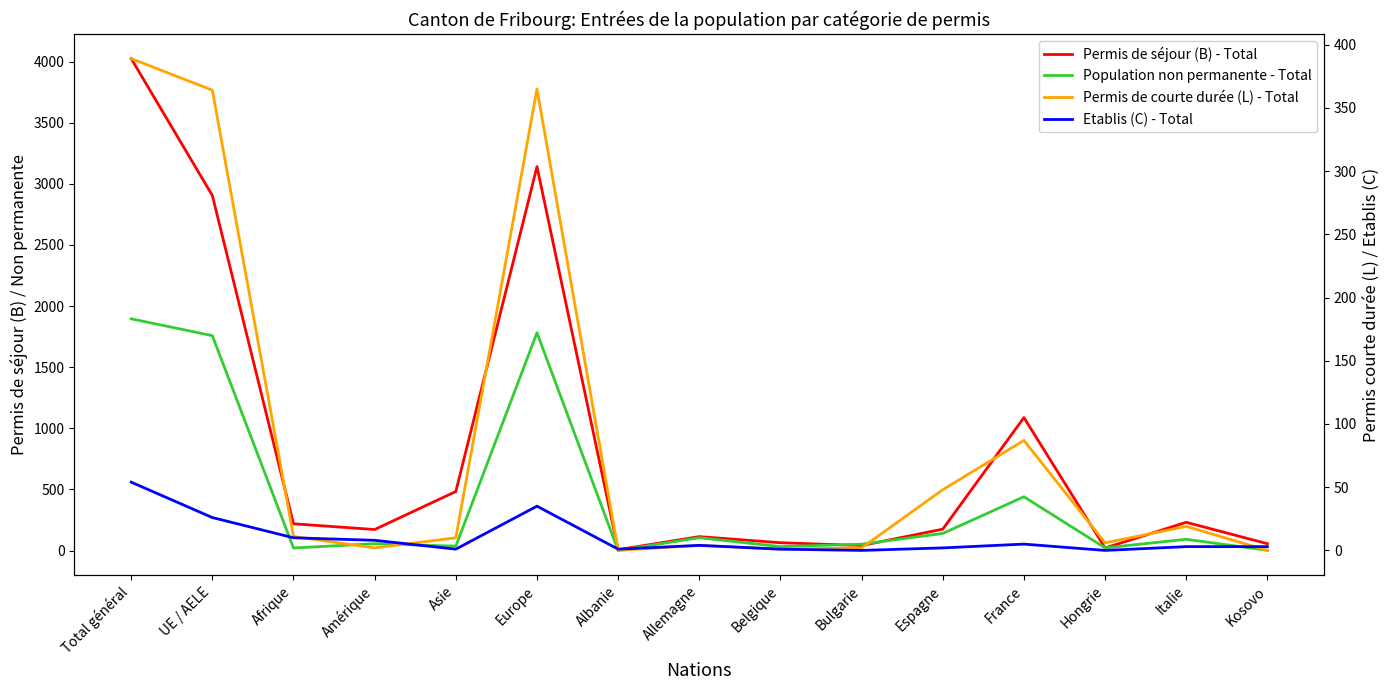

Reading left to right, transcribe all the data shown in this chart.

Permis de séjour (B) - Total: Total général=4025	UE / AELE=2905	Afrique=219	Amérique=172	Asie=483	Europe=3141	Albanie=7	Allemagne=114	Belgique=64	Bulgarie=41	Espagne=175	France=1088	Hongrie=21	Italie=231	Kosovo=56
Population non permanente - Total: Total général=1896	UE / AELE=1758	Afrique=21	Amérique=56	Asie=36	Europe=1782	Albanie=1	Allemagne=105	Belgique=32	Bulgarie=52	Espagne=140	France=440	Hongrie=22	Italie=92	Kosovo=2
Permis de courte durée (L) - Total: Total général=389	UE / AELE=364	Afrique=11	Amérique=2	Asie=10	Europe=365	Albanie=0	Allemagne=4	Belgique=1	Bulgarie=2	Espagne=48	France=87	Hongrie=6	Italie=19	Kosovo=0
Etablis (C) - Total: Total général=54	UE / AELE=26	Afrique=10	Amérique=8	Asie=1	Europe=35	Albanie=1	Allemagne=4	Belgique=1	Bulgarie=0	Espagne=2	France=5	Hongrie=0	Italie=3	Kosovo=3